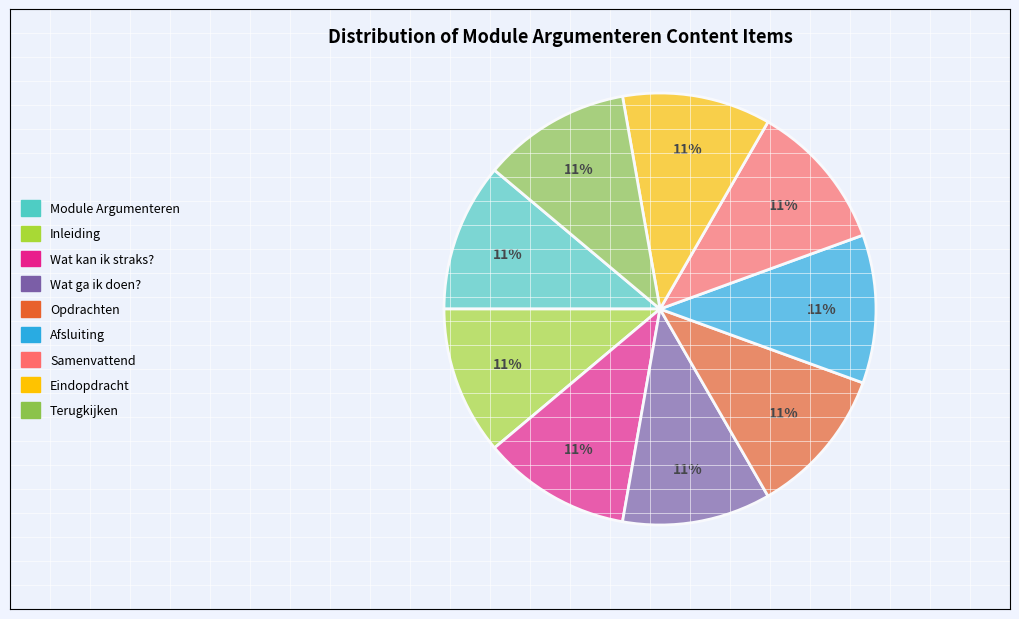

True or false: Terugkijken accounts for 11% of the total.

True